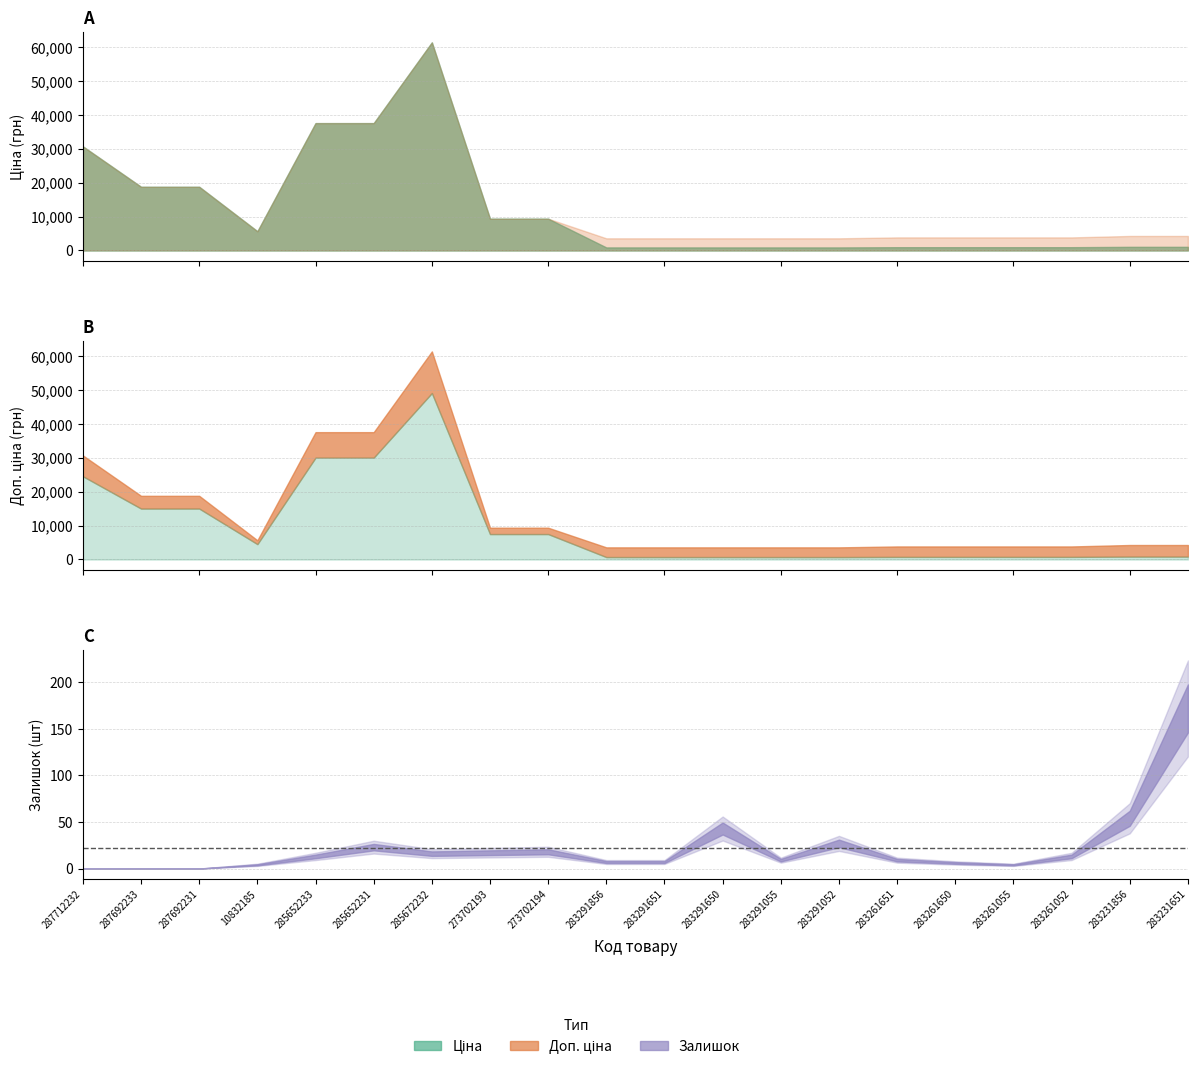

Where is the first local maximum for Ціна?

285672232